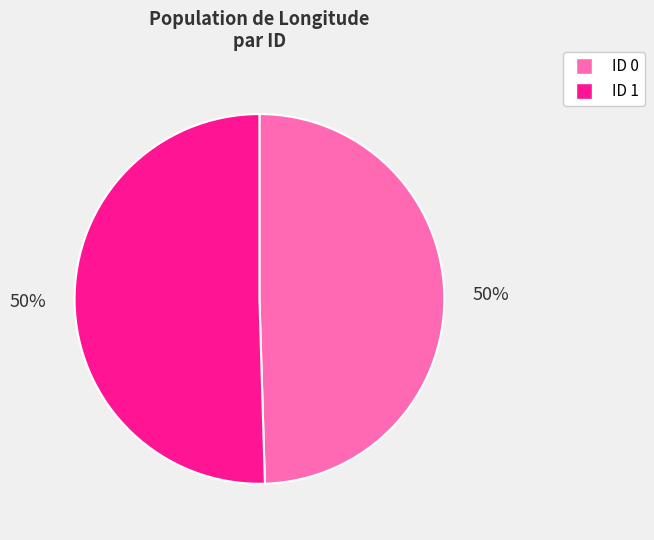

Is the sum of ID 1 and ID 0 greater than half?

Yes